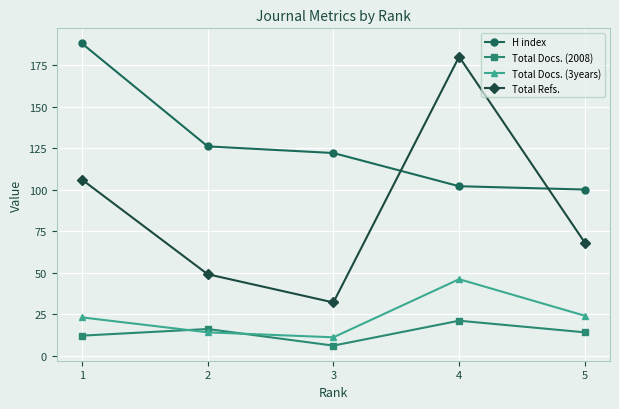

At which label is Total Refs. closest to 106?

1